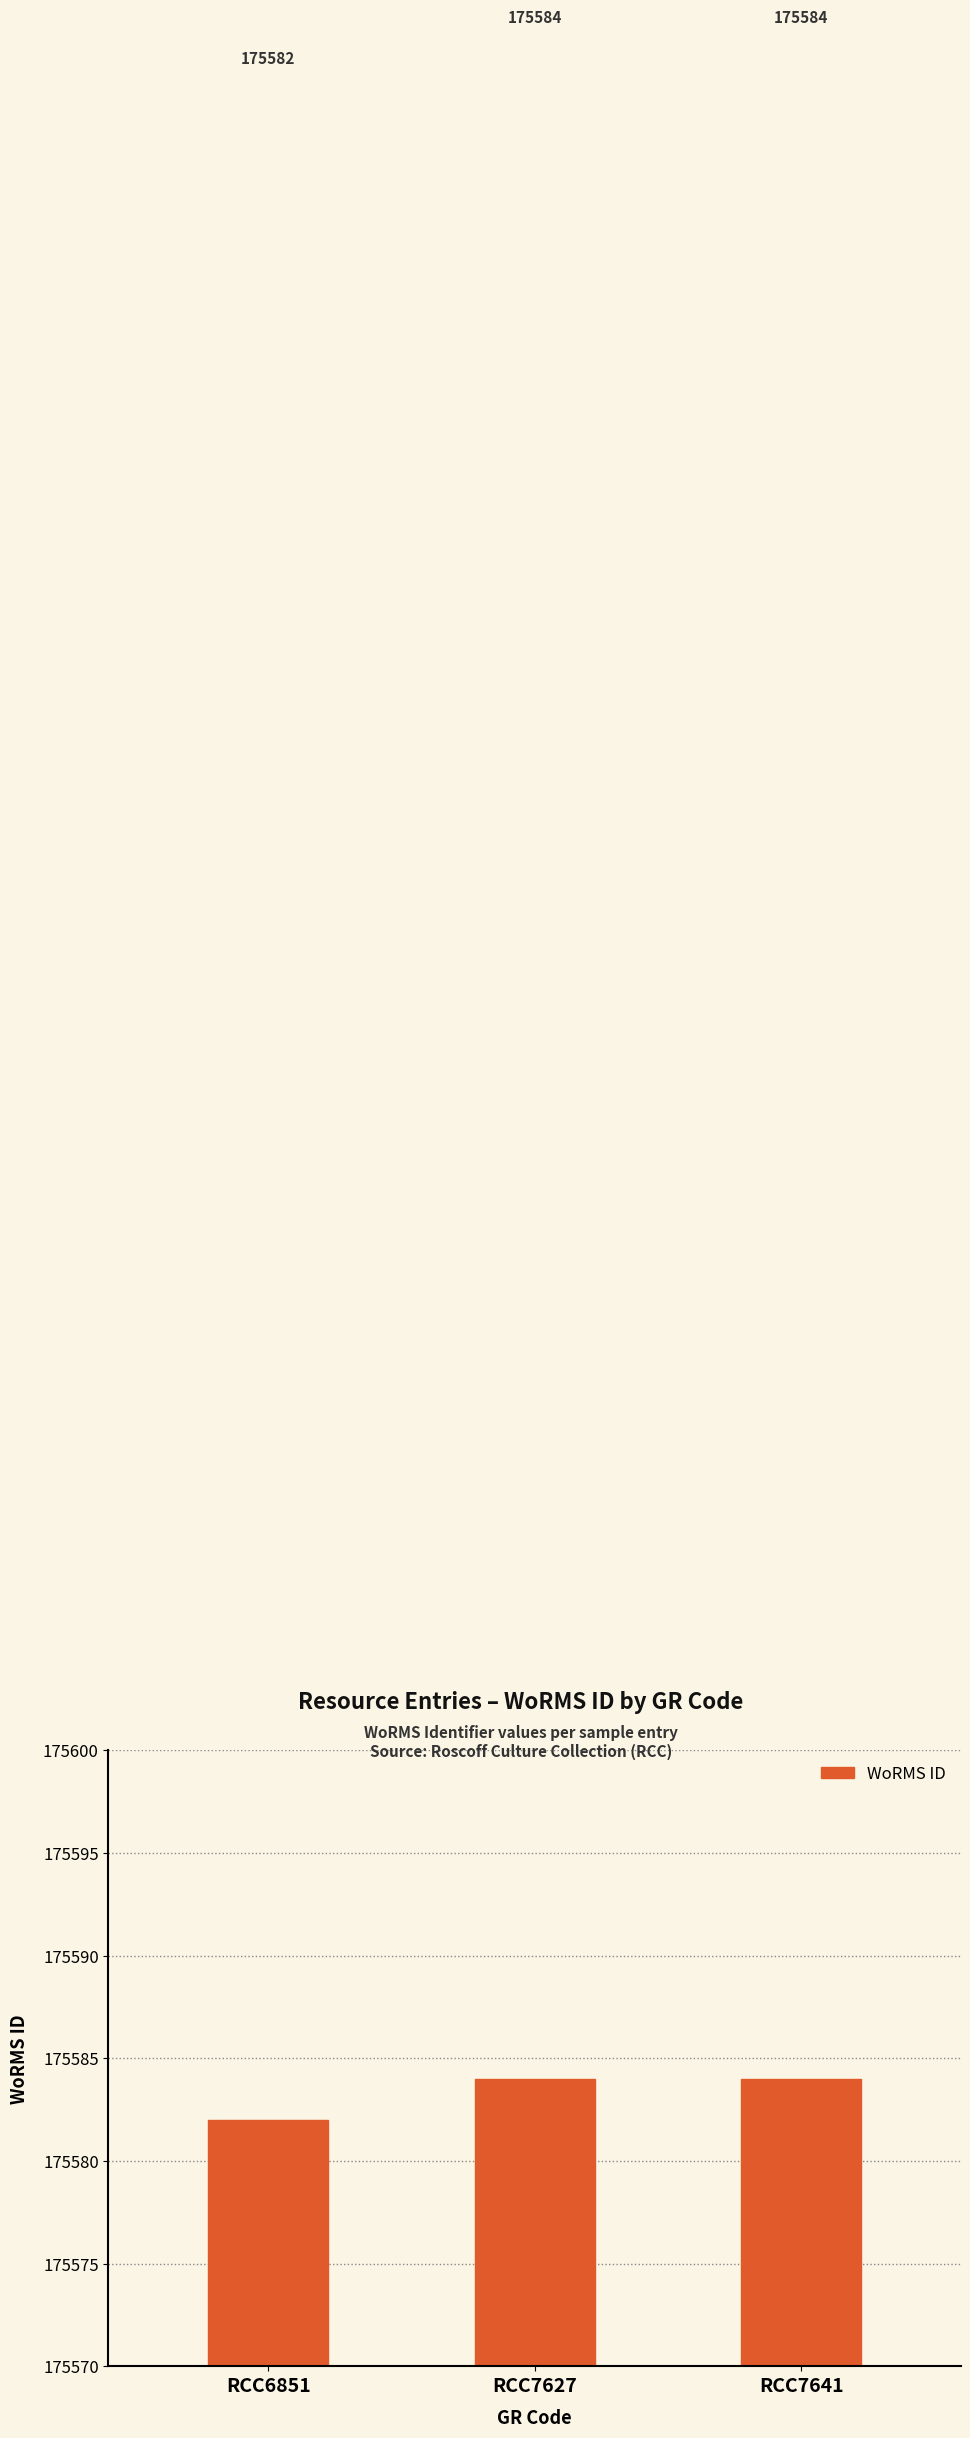

Reading right to left, extract all data points from this chart.

175584	175584	175582